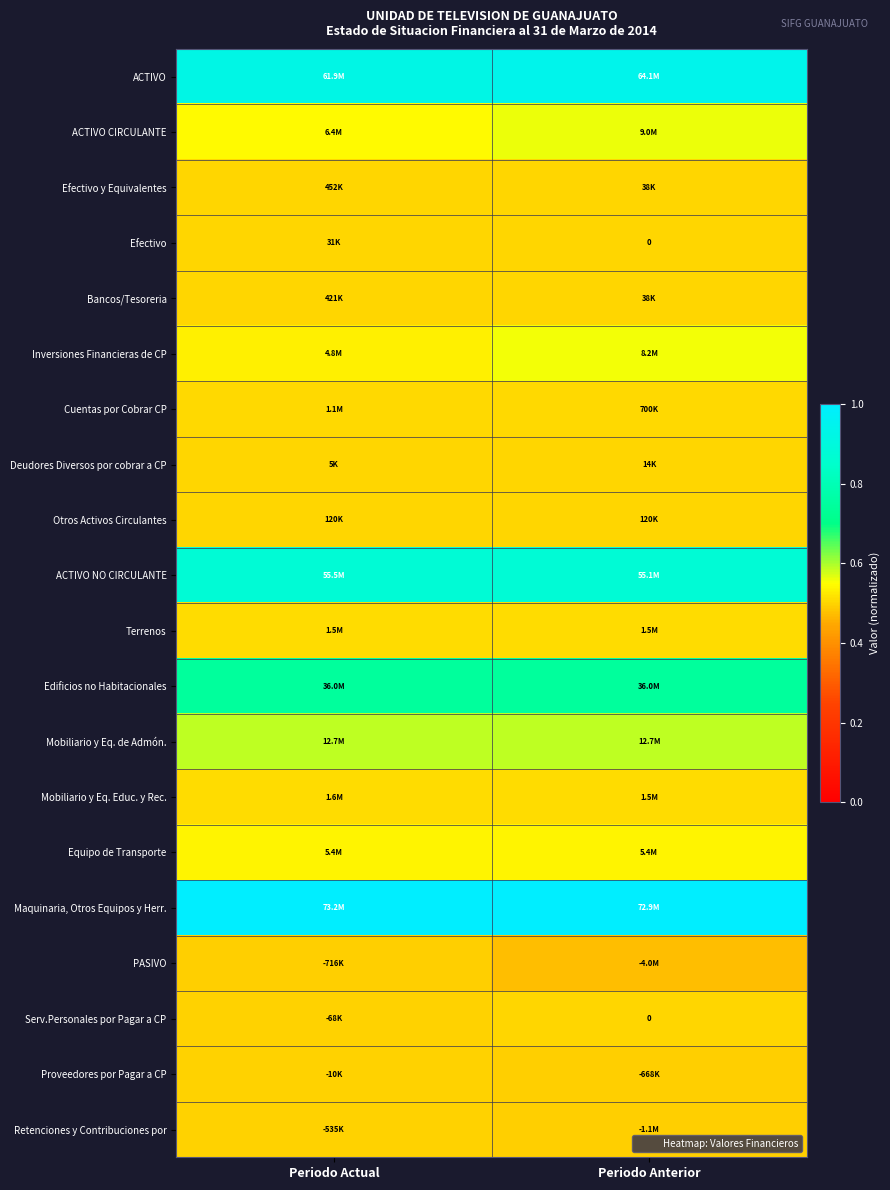

Rank the categories by ACTIVO CIRCULANTE value from highest to lowest.

Periodo Anterior, Periodo Actual